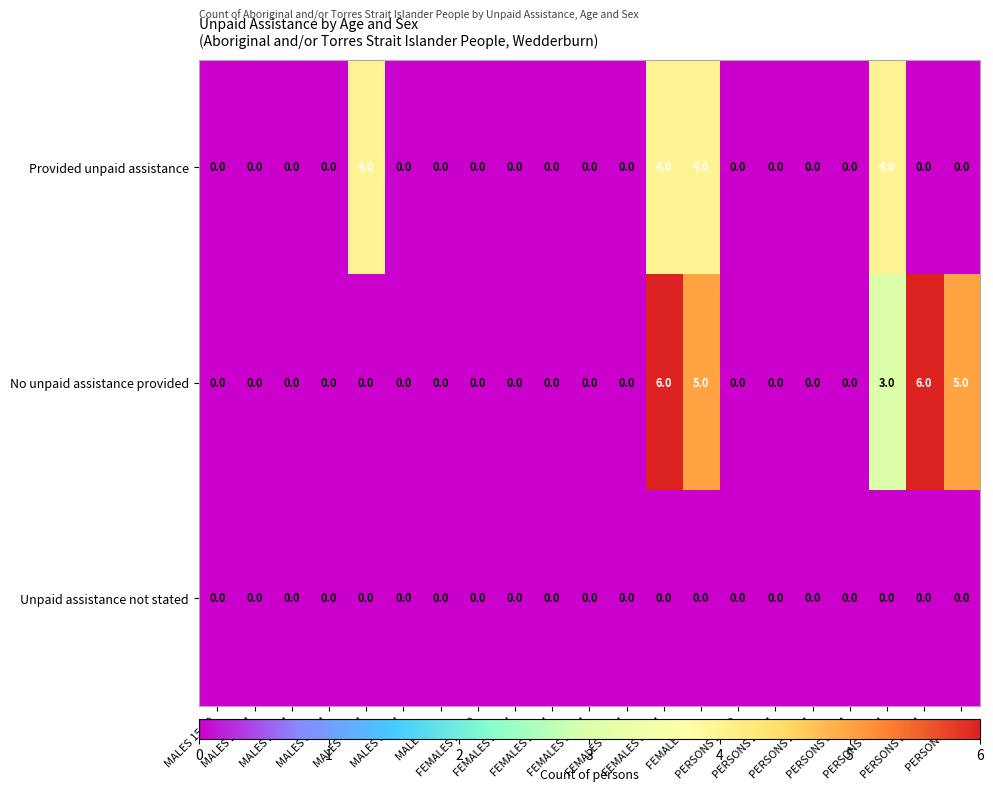

At how many categories does at least one series exceed 3?

6